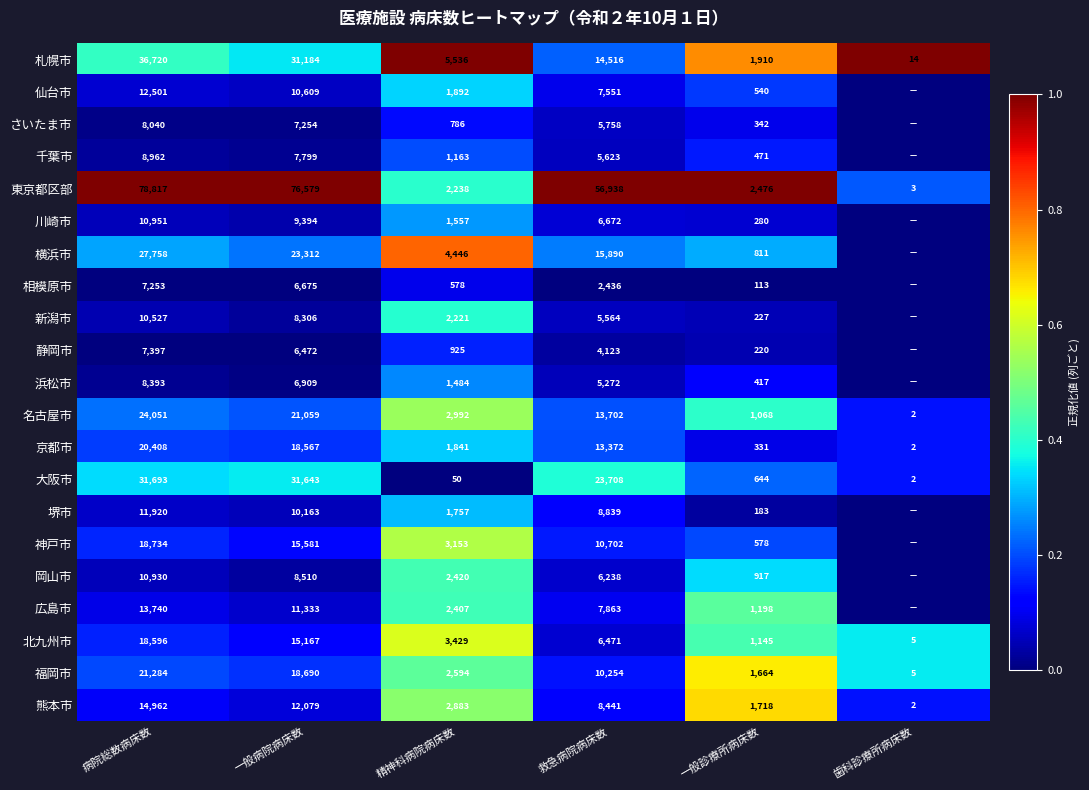

List the labels in order of 熊本市 value, largest first.

病院総数病床数, 一般病院病床数, 救急病院病床数, 精神科病院病床数, 一般診療所病床数, 歯科診療所病床数